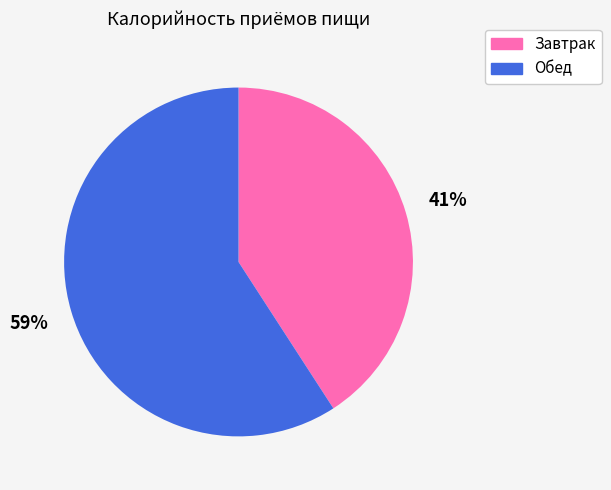

True or false: Завтрак accounts for 35% of the total.

False